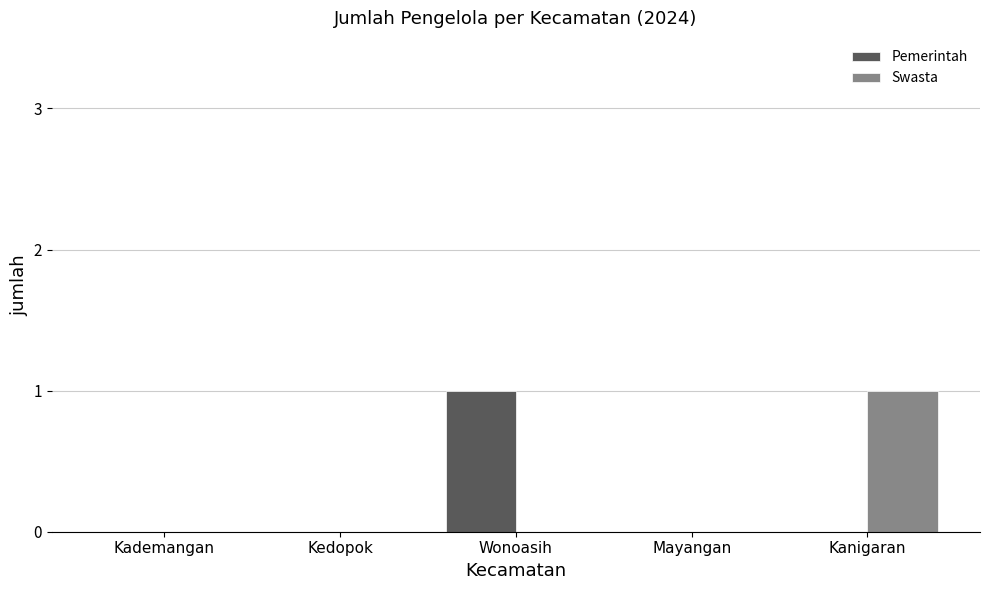

At which label does Pemerintah reach its peak?

Wonoasih